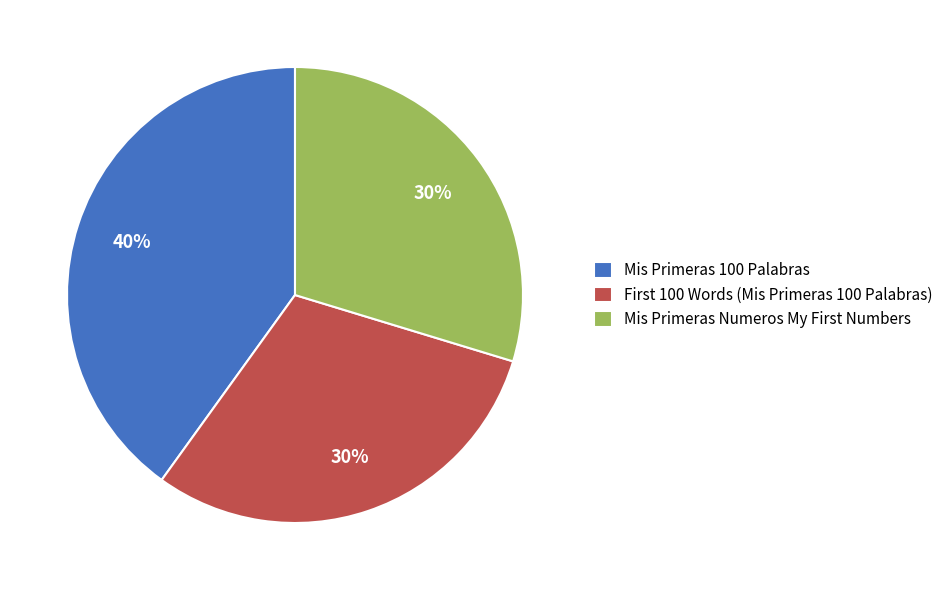

Which slice is the largest?

Mis Primeras 100 Palabras